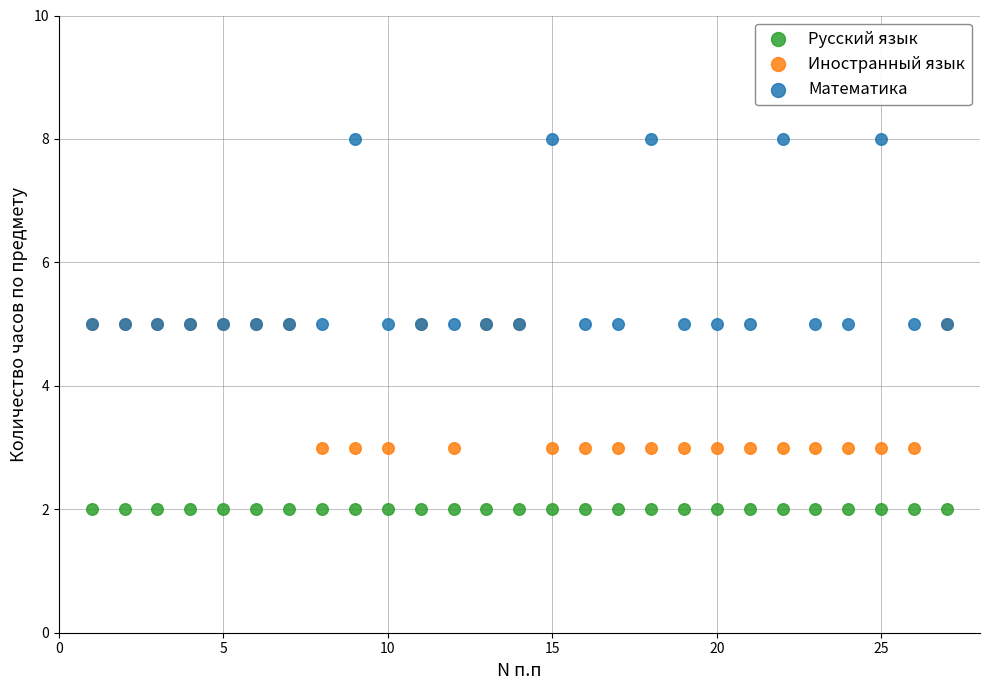

Which series contains the lowest Y value?

Русский язык